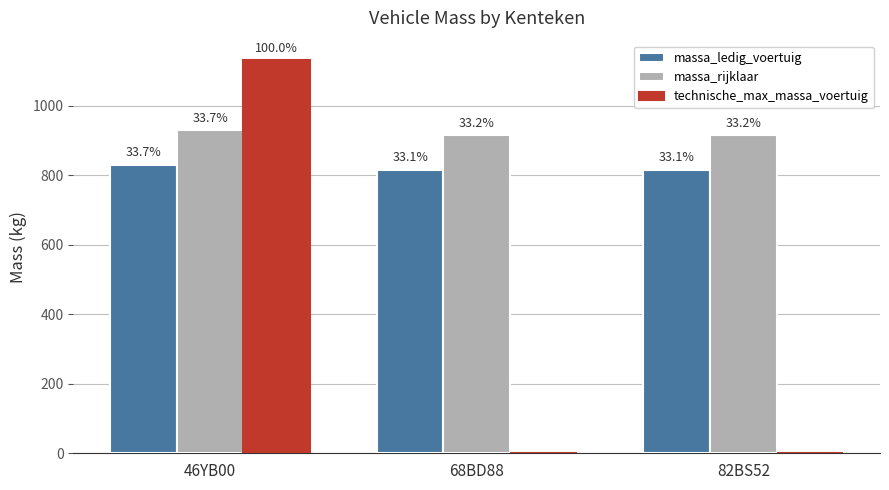

What are all the series names shown in the legend?

massa_ledig_voertuig, massa_rijklaar, technische_max_massa_voertuig